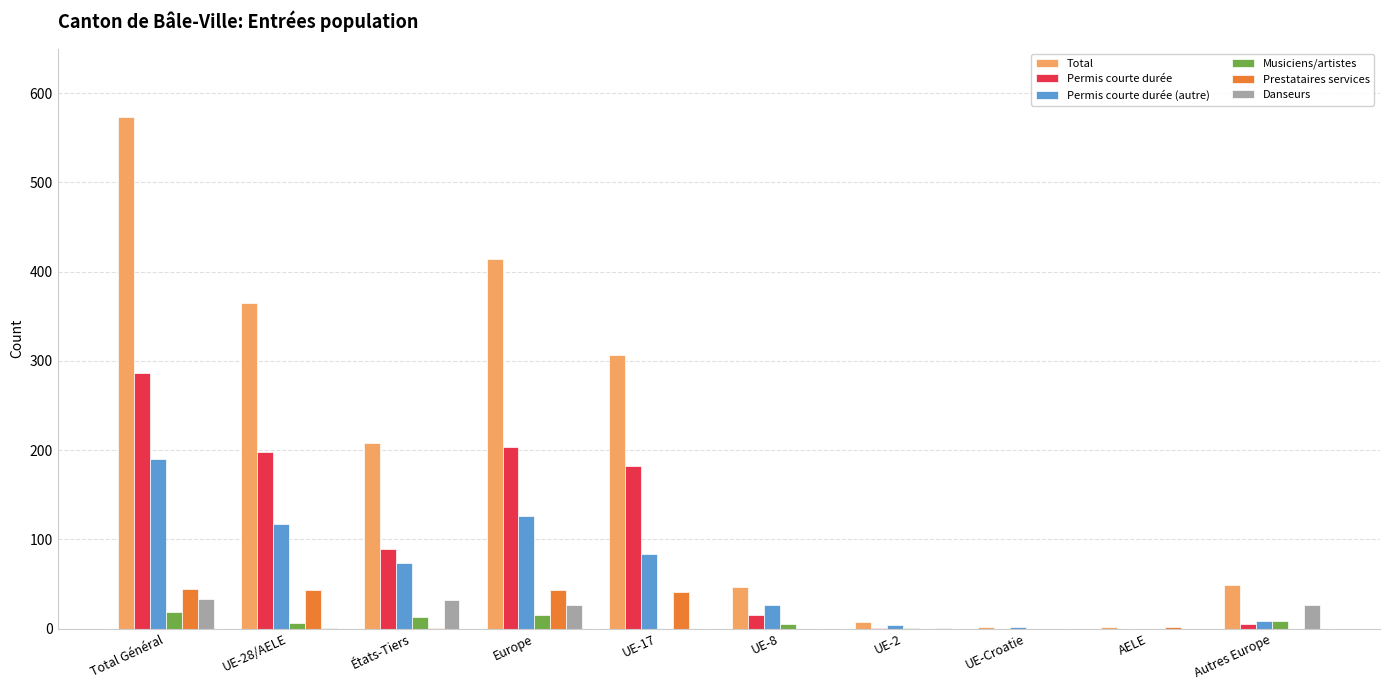

At which category is the sum across all series the highest?

Total Général